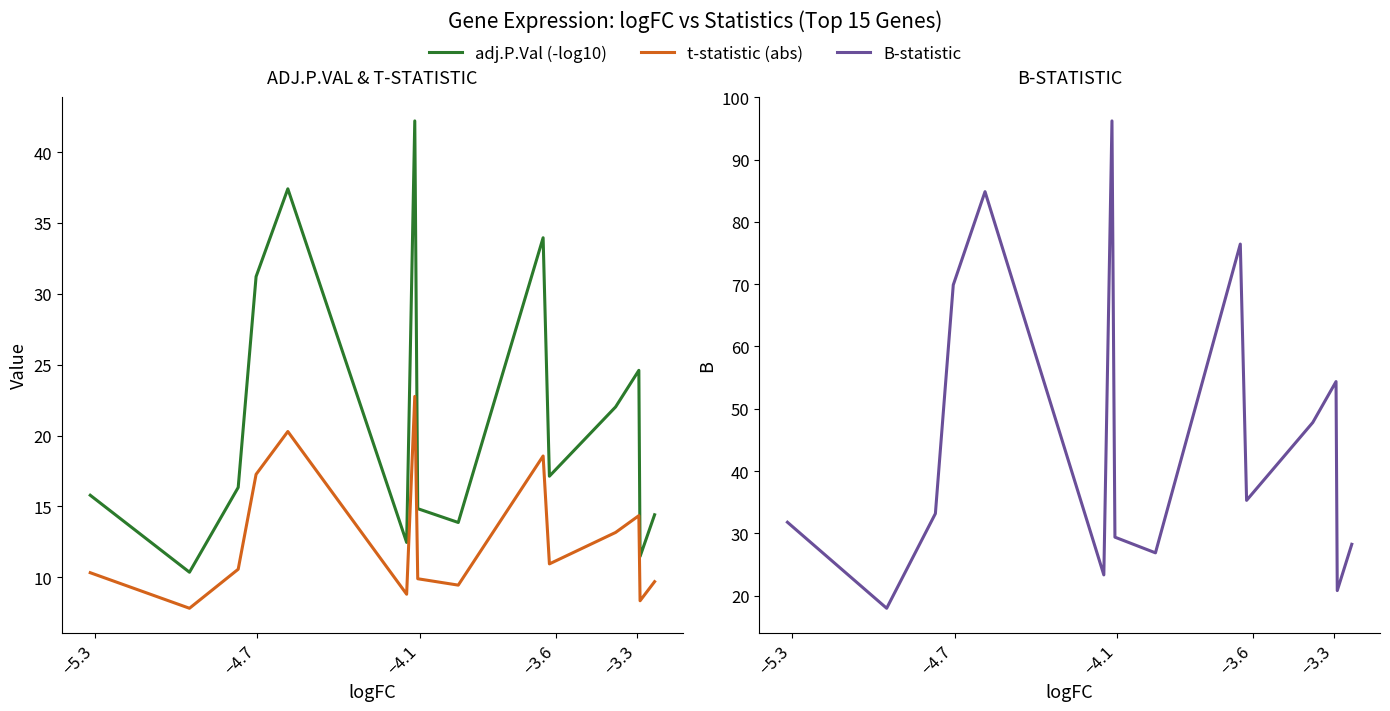

True or false: B-statistic and t-statistic (abs) cross at least once.

False